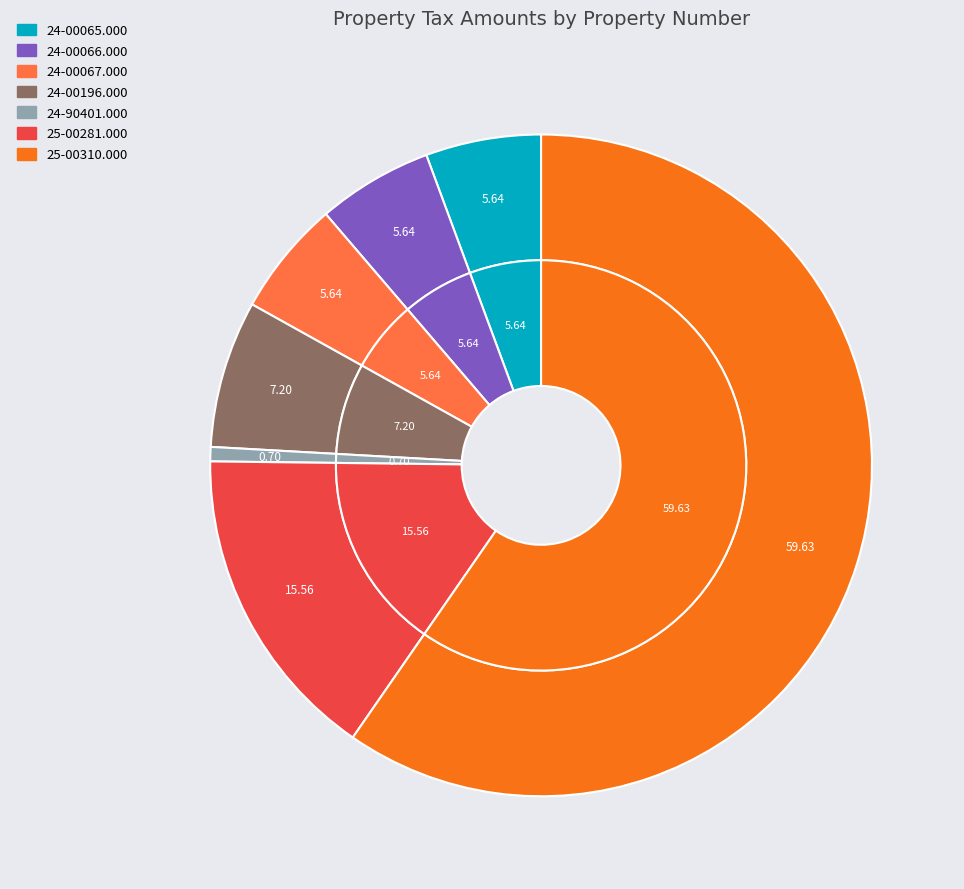

What percentage is the 24-00067.000 slice, to the nearest percent?

6%